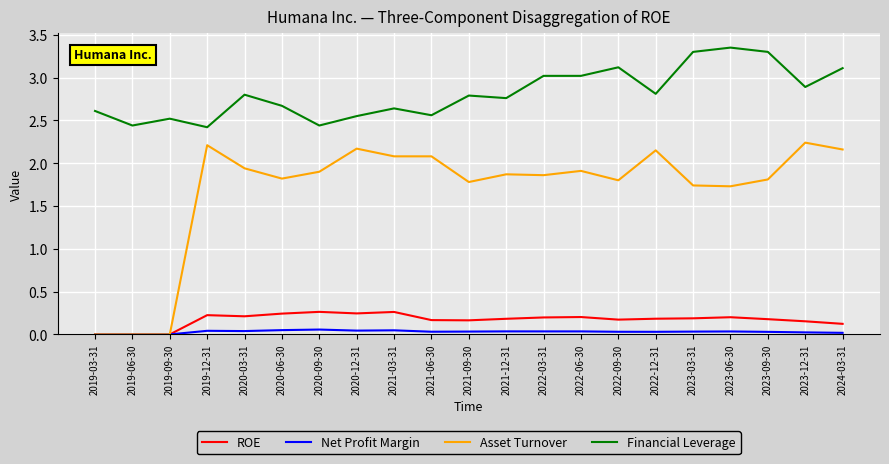

How many lines are shown in the chart?

4